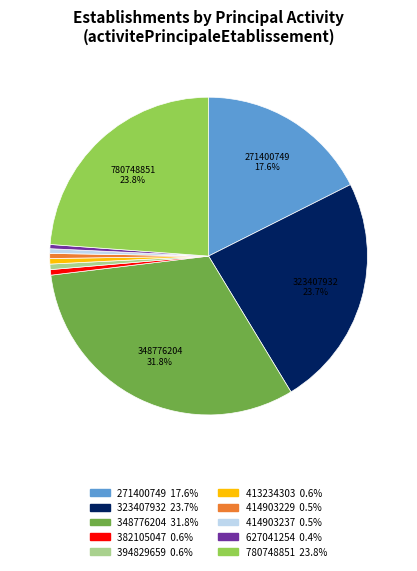

Between 271400749 and 414903237, which is larger?

271400749